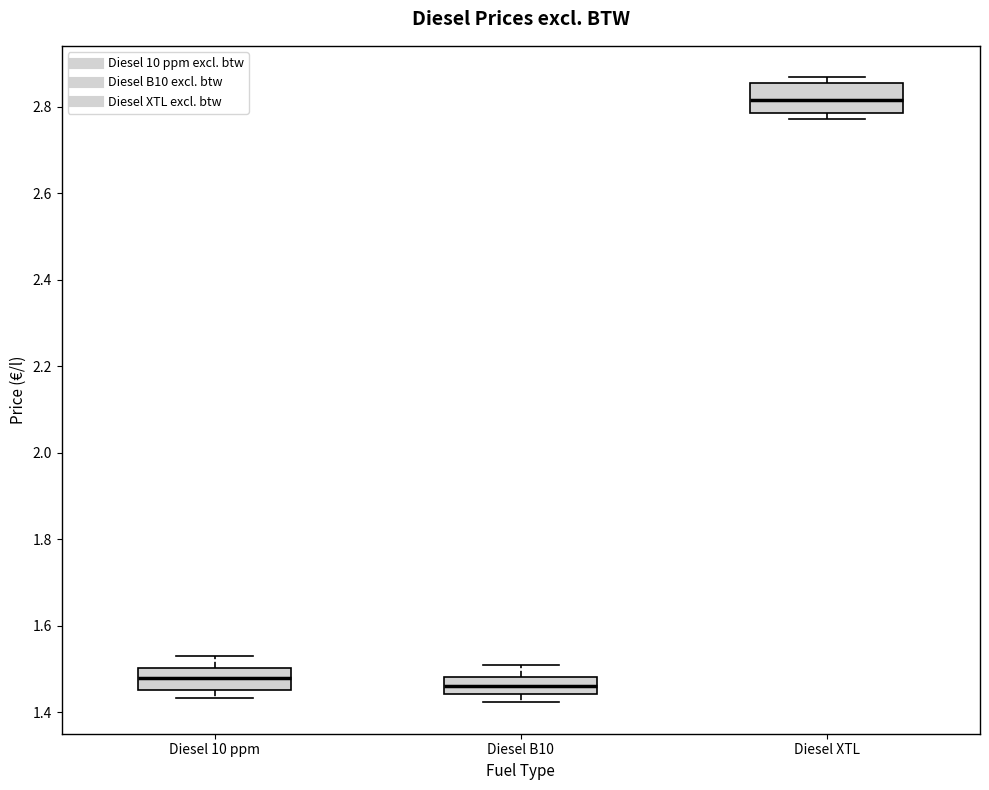

Reading left to right, transcribe this box plot: for each box, give where its median line is, the range the box spans, and where its two whiskers end, as read against the y-axis. The values are not printed on the chart, so give them approximately, as read against the axis.

Diesel 10 ppm: median 1.48, box 1.46 to 1.50, whiskers 1.44 to 1.52
Diesel B10: median 1.46, box 1.44 to 1.48, whiskers 1.42 to 1.50
Diesel XTL: median 2.82, box 2.78 to 2.86, whiskers 2.78 (just below the box's lower edge) to 2.86 (just above the box's upper edge)